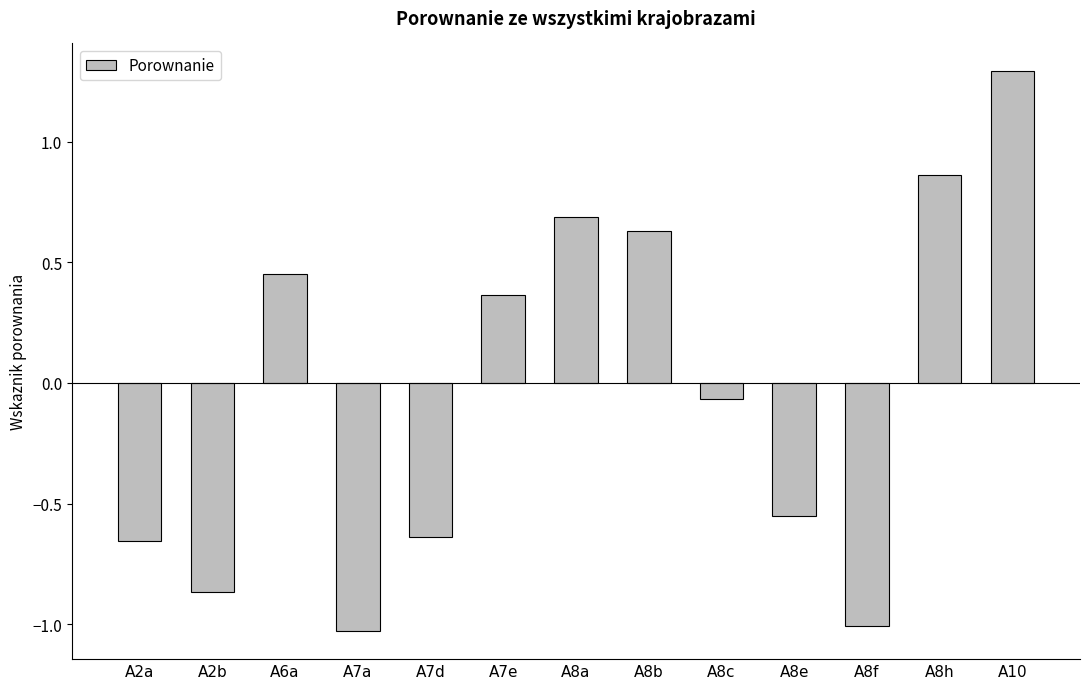

At which label is the value closest to 0?

A8c